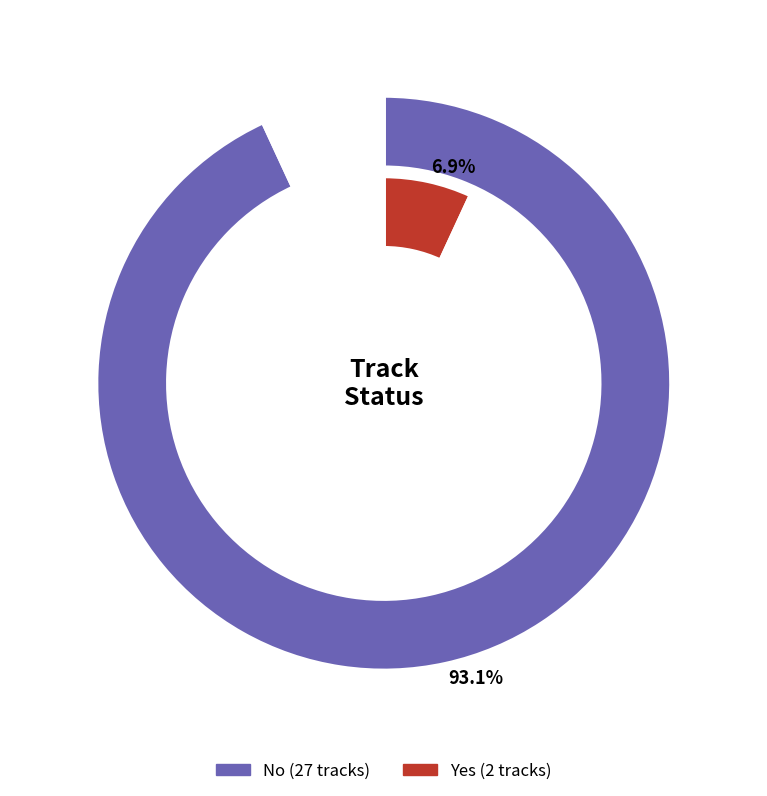

What is the change in value from No to Yes?

-25